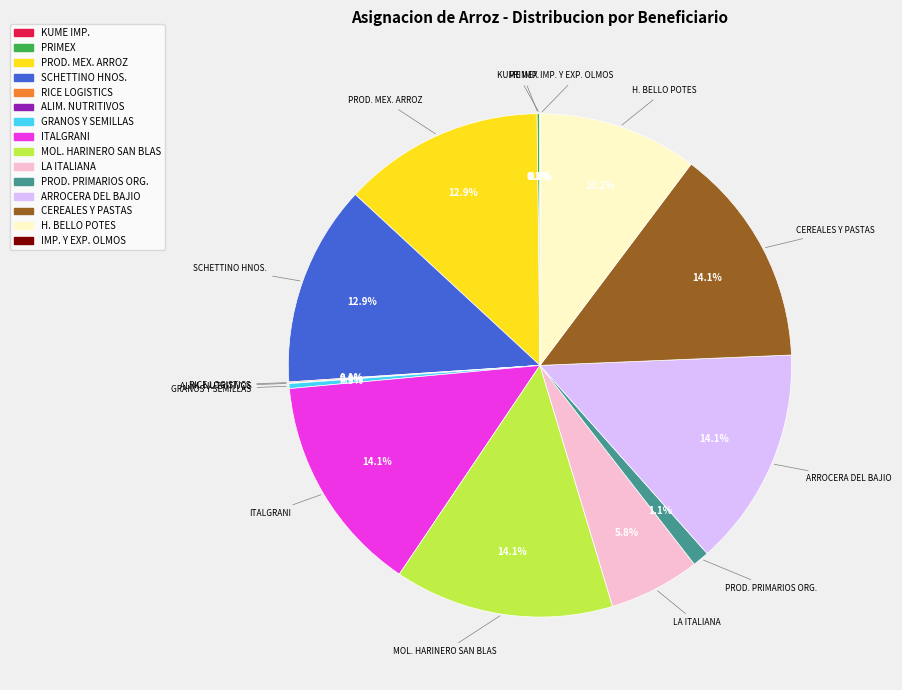

Is there any slice that represents more than half of the pie?

No